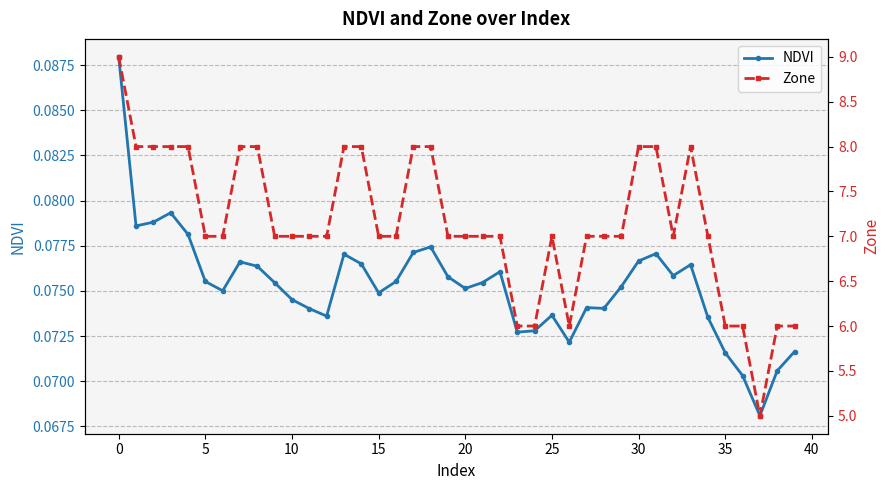

How many NDVI values are between 0 and 1?

40